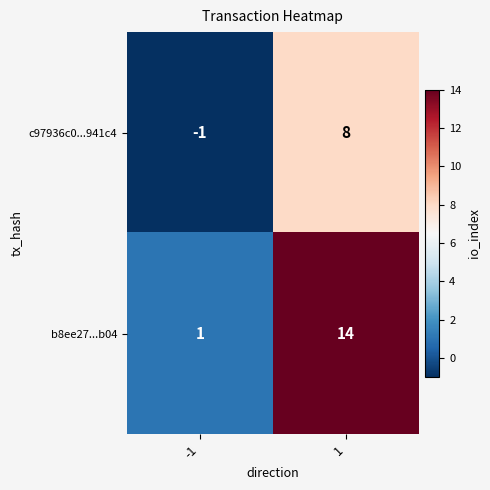

Reading left to right, transcribe all the data shown in this chart.

c97936c0...941c4: -1	8
b8ee27...b04: 1	14